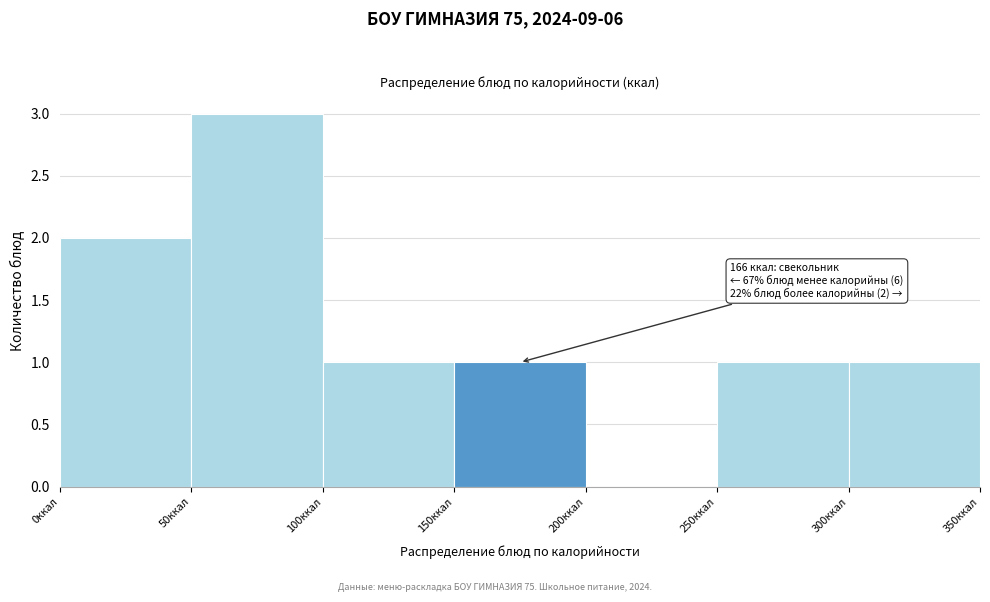

Over which range of the x-axis is the bar tallest?

50 to 100